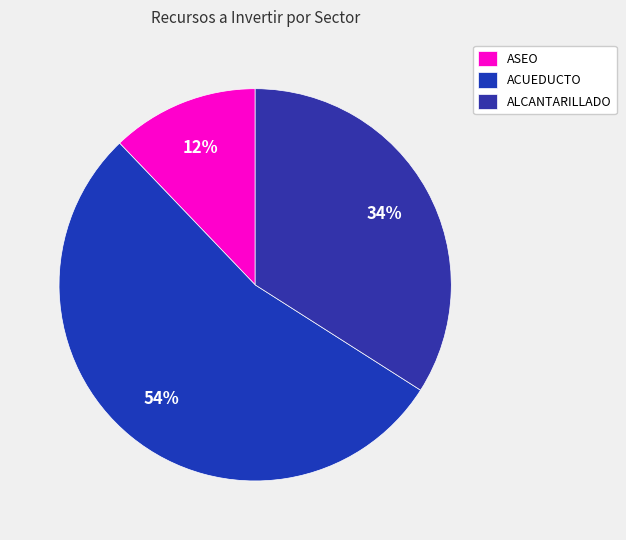

How many segments does this pie chart have?

3